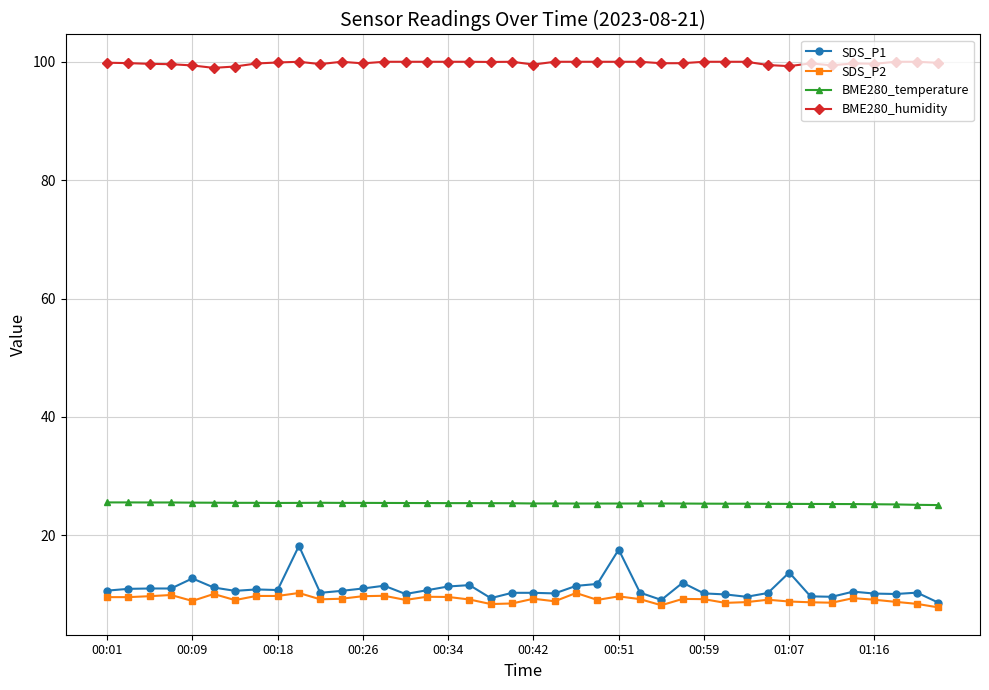

Which series has the largest total across all categories?

BME280_humidity